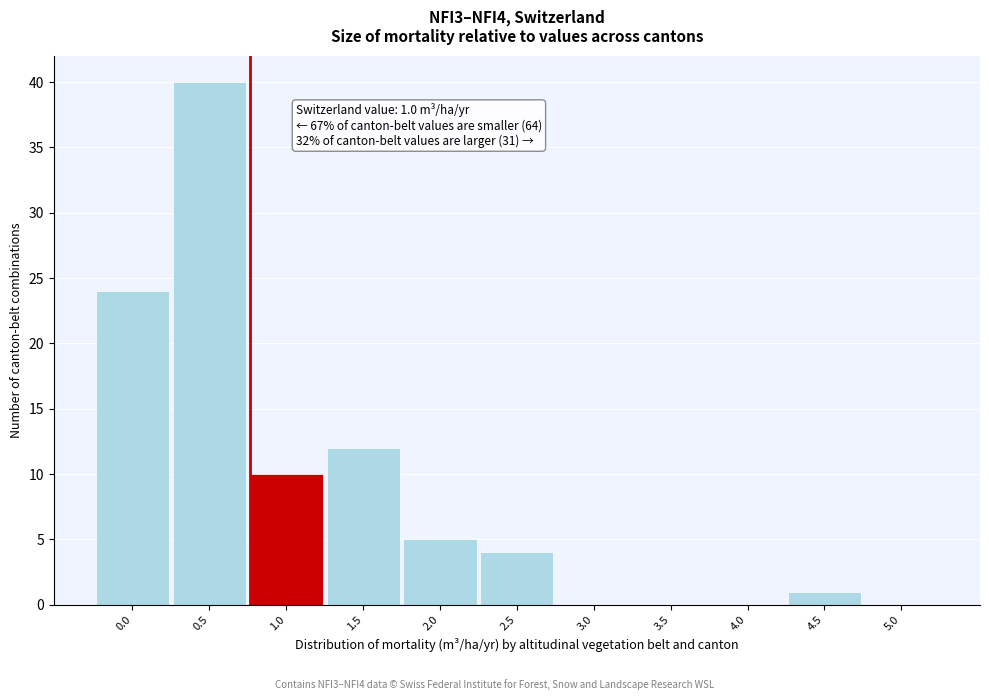

Reading left to right, what are all the values shown in this chart?

0.0=24	0.5=40	1.0=10	1.5=12	2.0=5	2.5=4	3.0=0	3.5=0	4.0=0	4.5=1	5.0=0